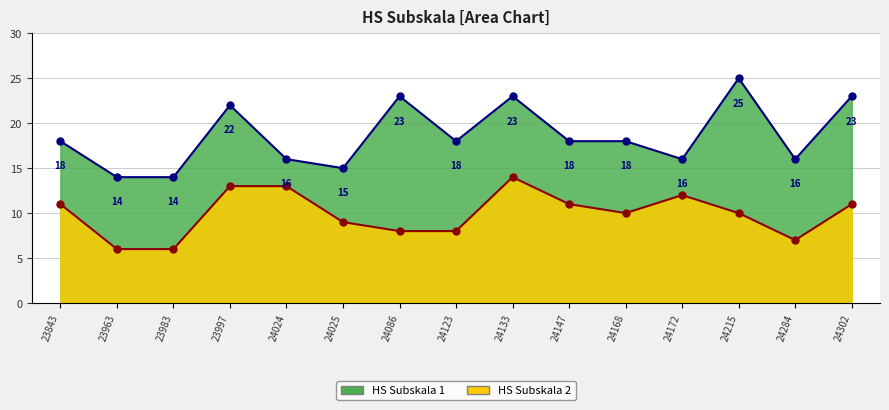

Does the chart have visible grid lines?

Yes